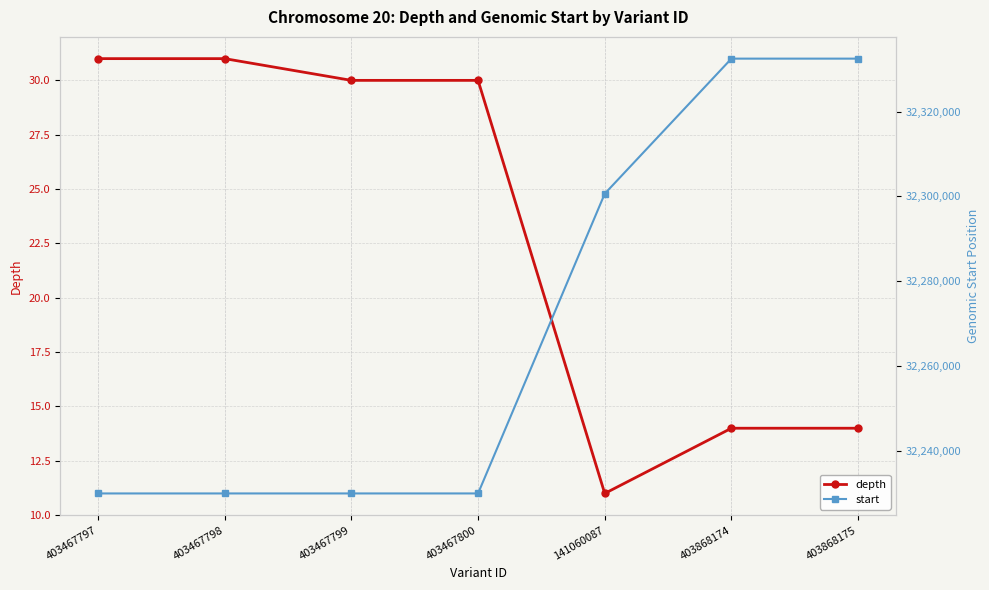

True or false: depth and start cross at least once.

False